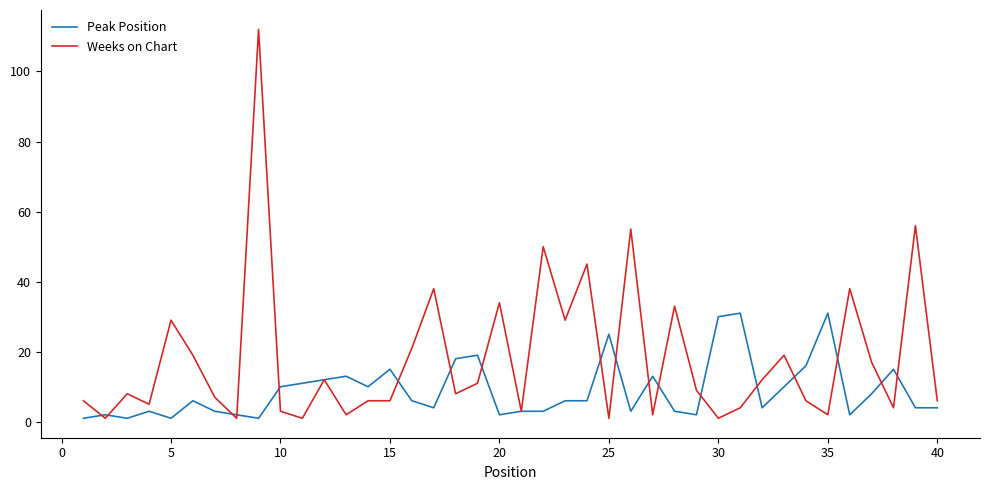

List the series in order of their peak value, highest first.

Weeks on Chart, Peak Position